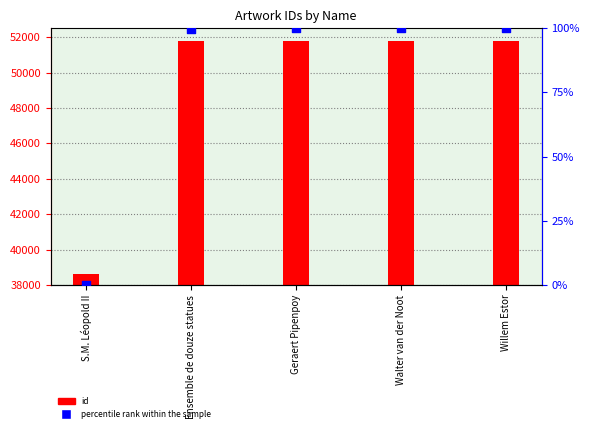

Which series contains the highest Y value?

id